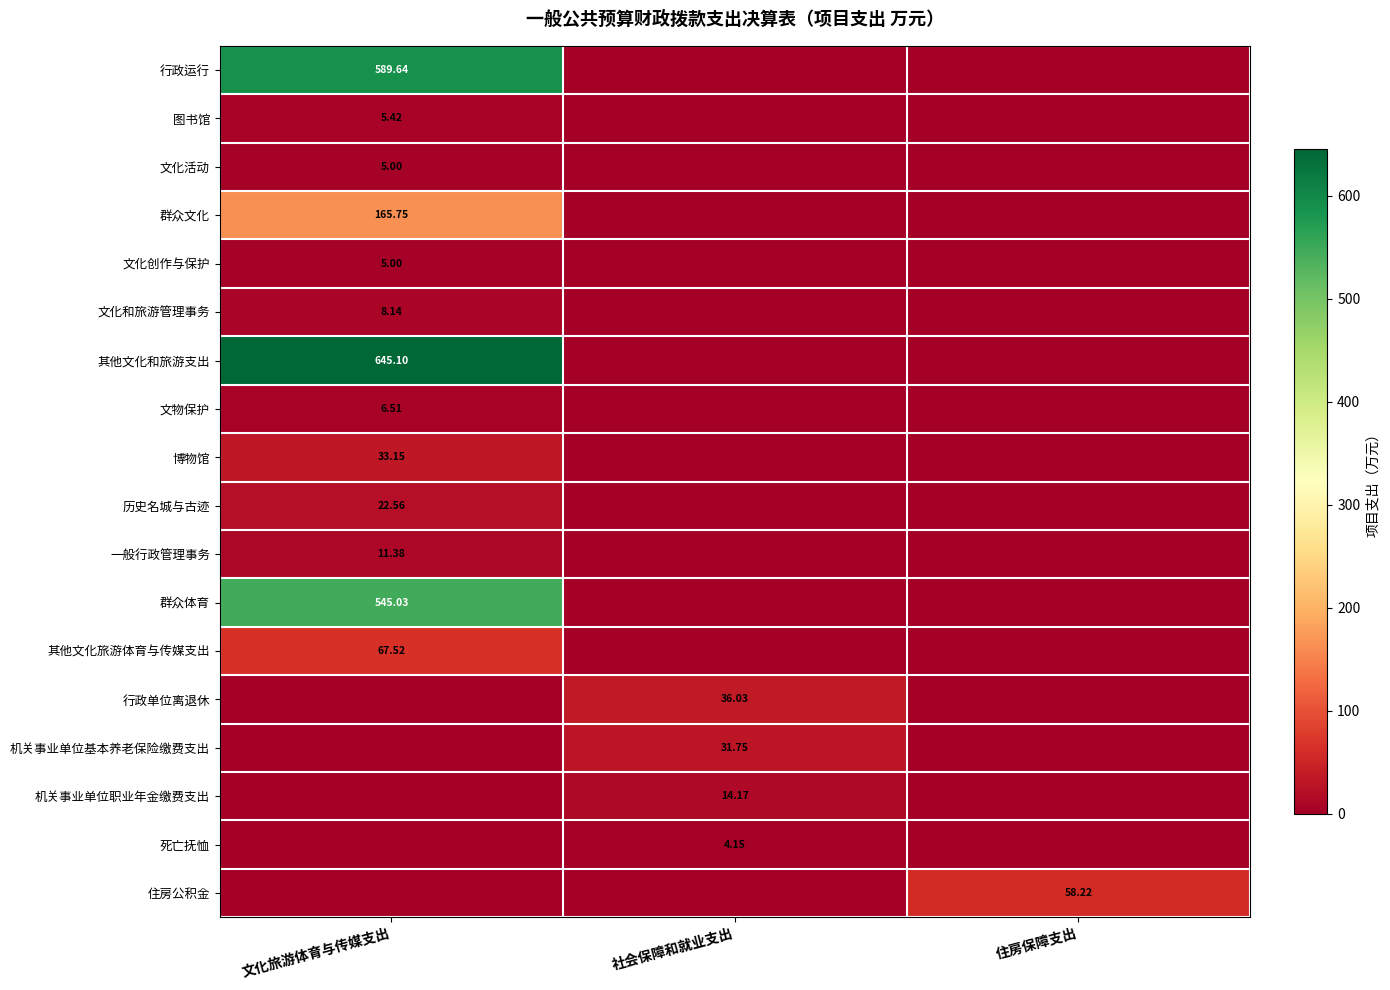

Which series changed the most between 文化旅游体育与传媒支出 and 住房保障支出?

其他文化和旅游支出